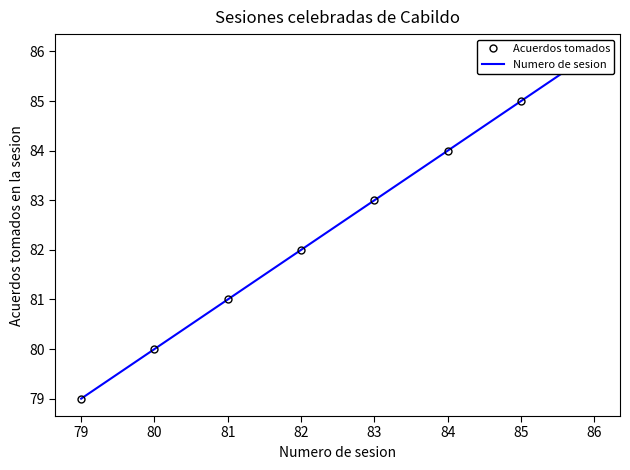

What is the difference between the maximum and minimum values in the Numero de sesion series?

7